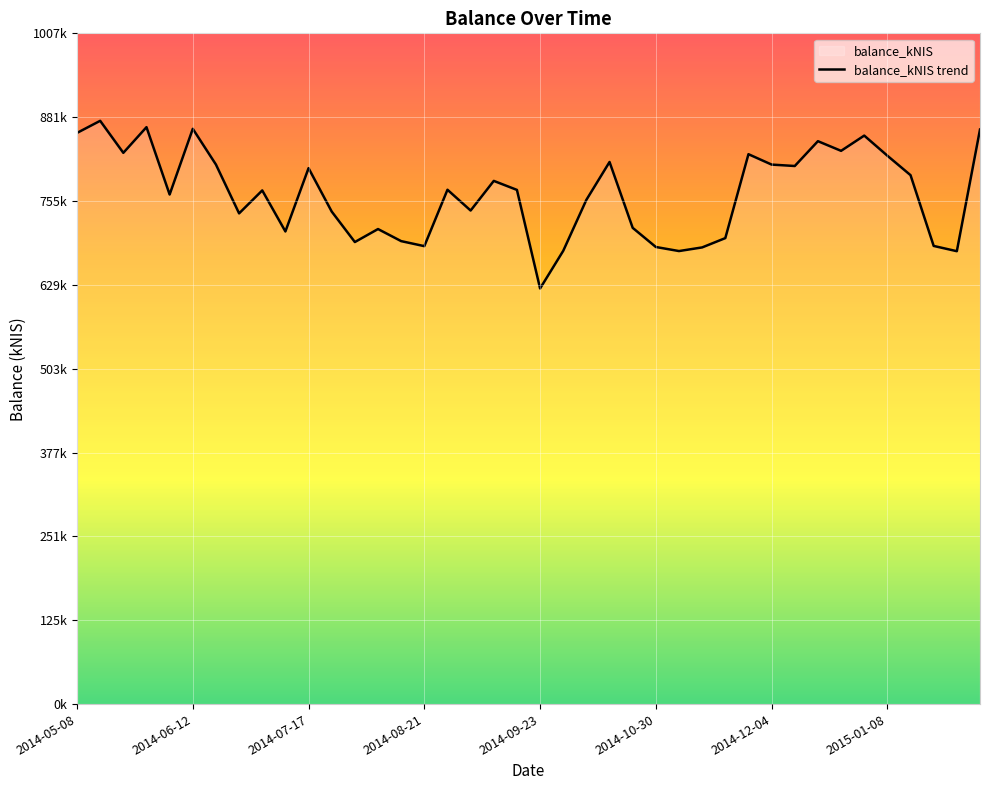

List the labels in order of value, largest first.

2014-06-12, 2014-08-21, 2014-10-30, 39, 2014-05-08, 34, 32, 33, 2014-07-17, 29, 35, 23, 2014-12-04, 30, 31, 10, 36, 18, 16, 19, 8, 2014-09-23, 22, 17, 11, 2015-01-08, 24, 13, 9, 28, 14, 12, 37, 15, 25, 27, 21, 26, 38, 20